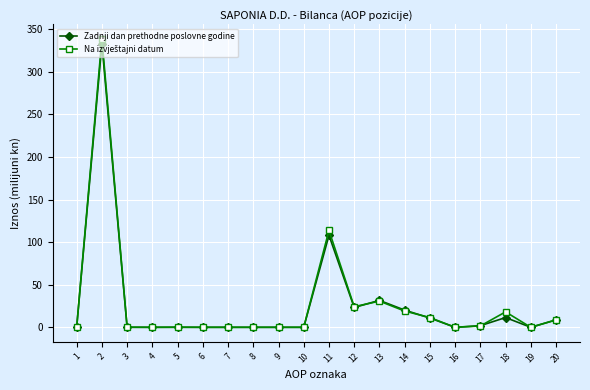

The Zadnji dan prethodne poslovne godine series shows 23.3 at 12. True or false?

True